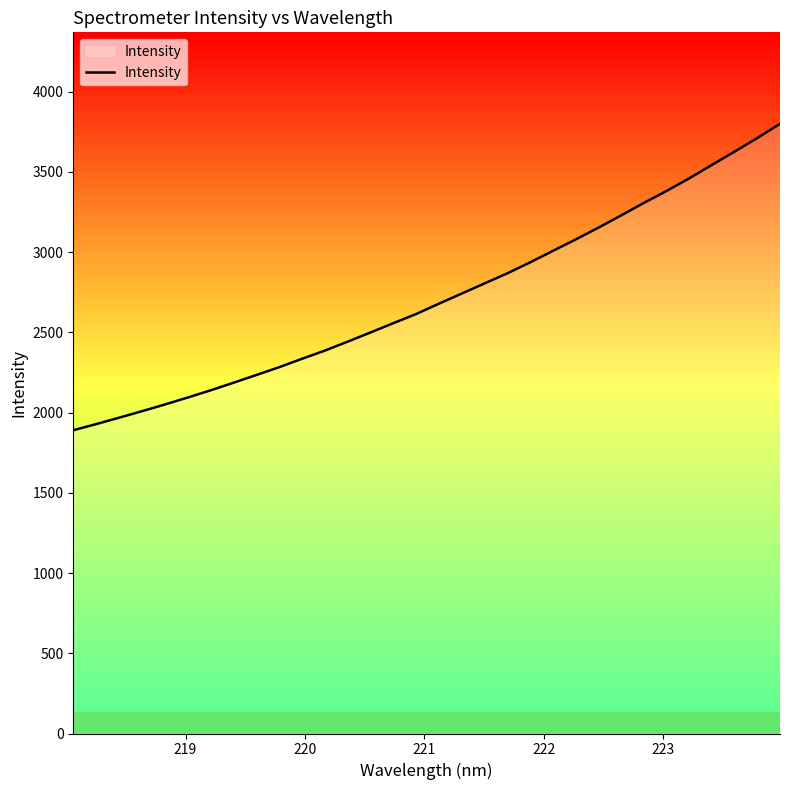

What is the sum of all values?

86882.2